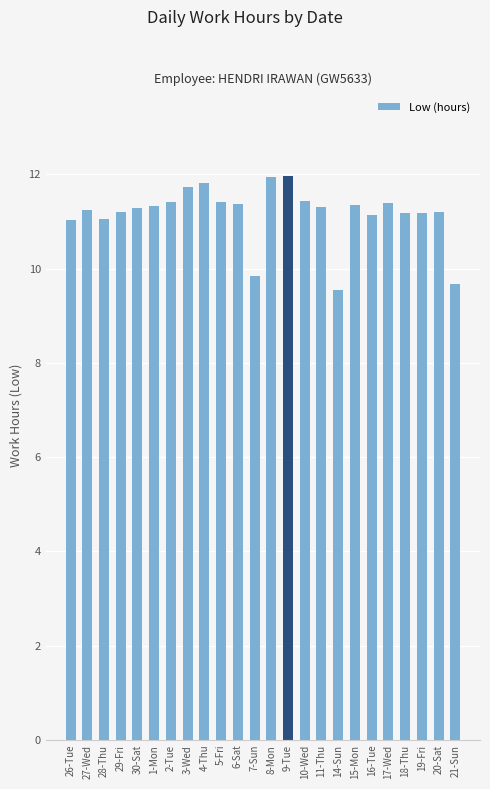

What position from the left is 8-Mon?

13